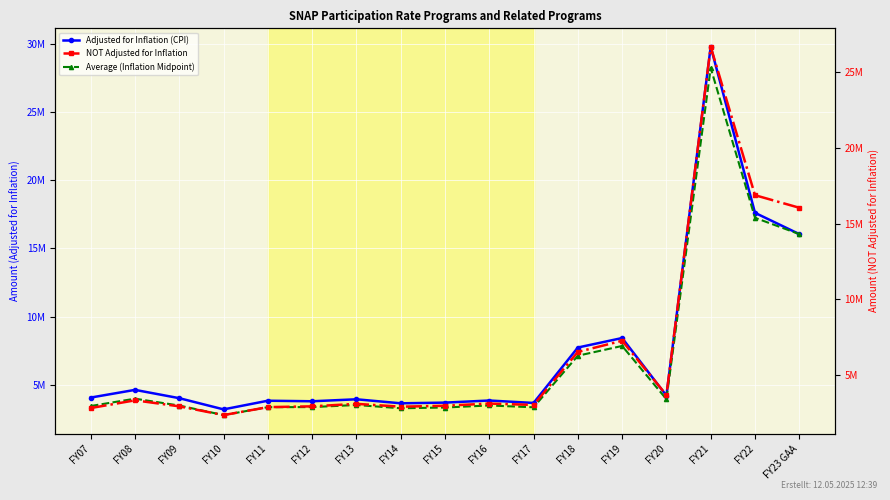

True or false: Adjusted for Inflation (CPI) and Average (Inflation Midpoint) cross at least once.

False